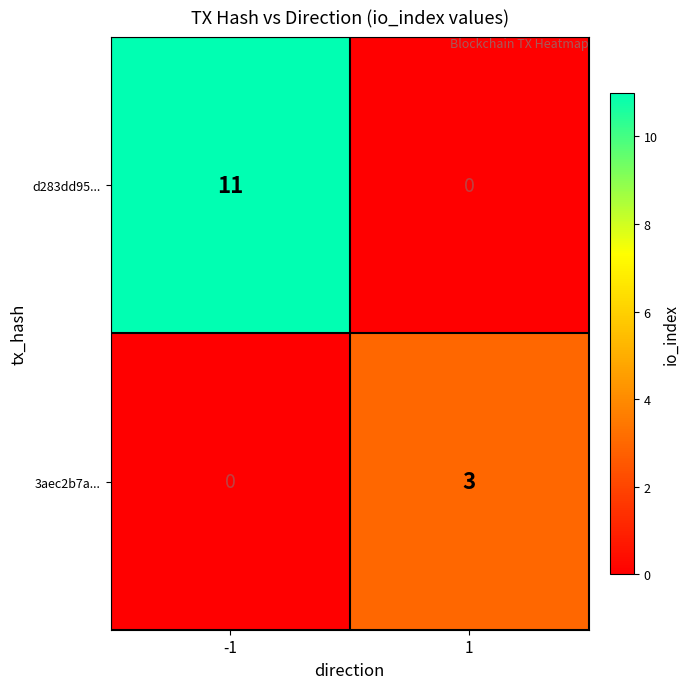

What is the sum of all 3aec2b7a... values?

3